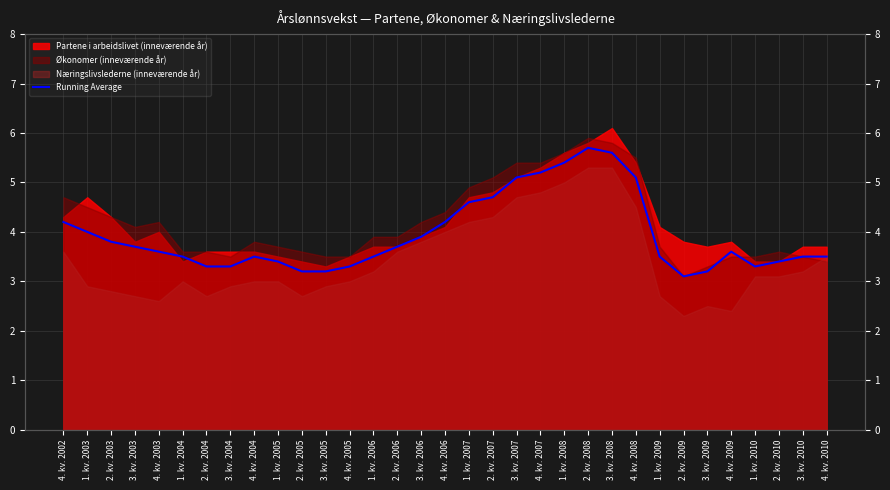

Rank the categories by value from lowest to highest.

2. kv. 2009, 2. kv. 2005, 3. kv. 2005, 3. kv. 2009, 2. kv. 2004, 3. kv. 2004, 4. kv. 2005, 1. kv. 2010, 1. kv. 2005, 2. kv. 2010, 1. kv. 2004, 4. kv. 2004, 1. kv. 2006, 1. kv. 2009, 3. kv. 2010, 4. kv. 2010, 4. kv. 2003, 4. kv. 2009, 3. kv. 2003, 2. kv. 2006, 2. kv. 2003, 3. kv. 2006, 1. kv. 2003, 4. kv. 2002, 4. kv. 2006, 1. kv. 2007, 2. kv. 2007, 3. kv. 2007, 4. kv. 2008, 4. kv. 2007, 1. kv. 2008, 3. kv. 2008, 2. kv. 2008